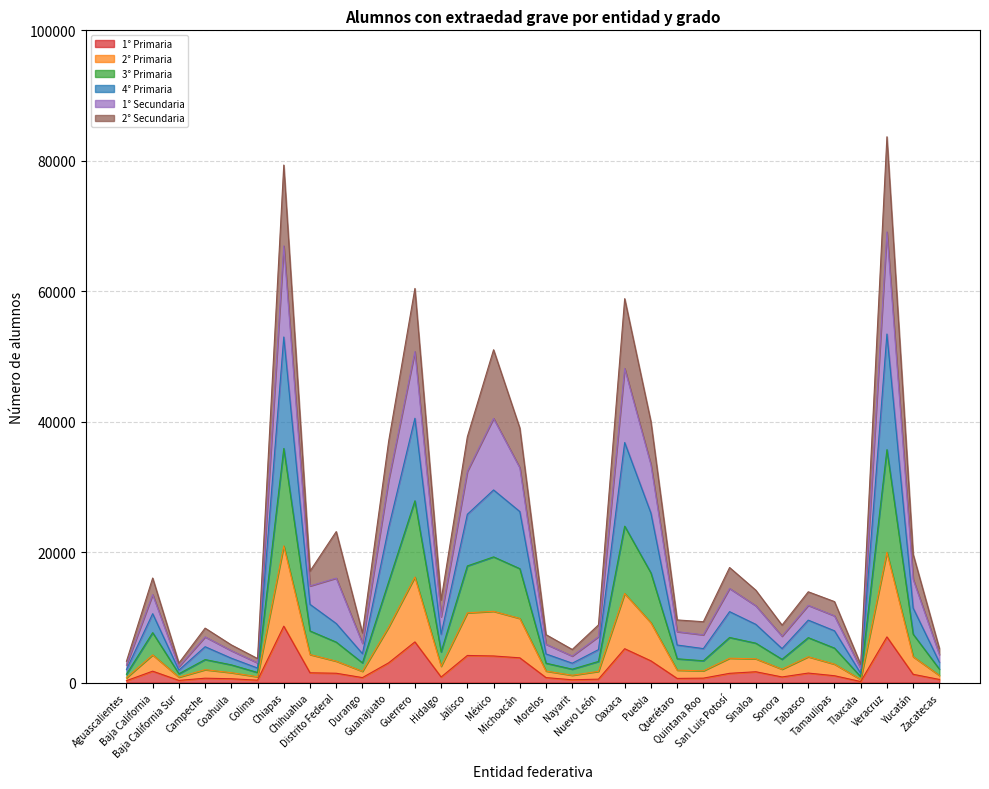

How many data points in 1° Primaria are above 1275?

15